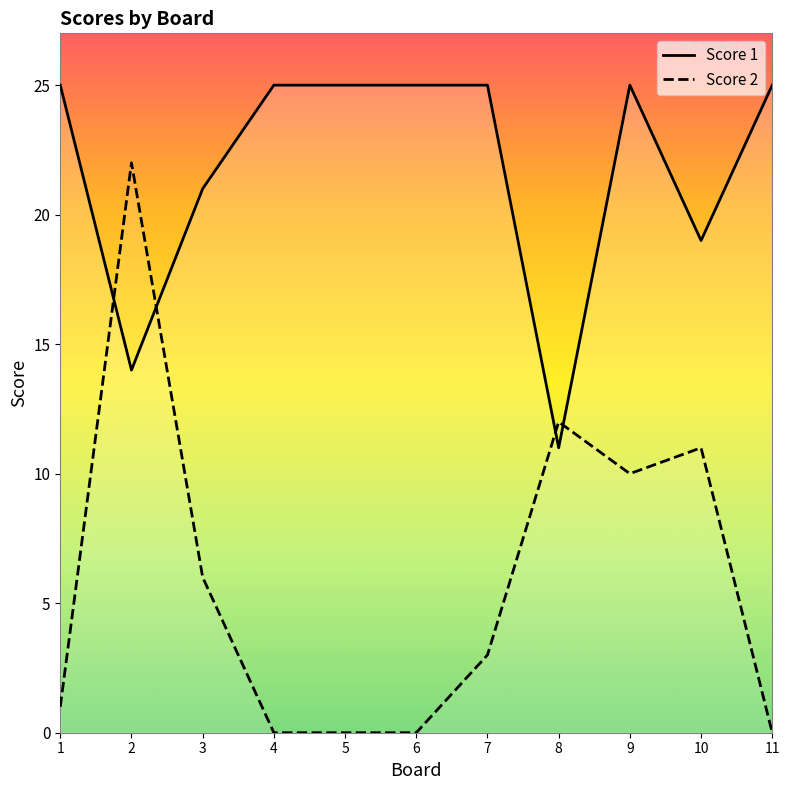

Which has a higher value, 1 or 7?

7